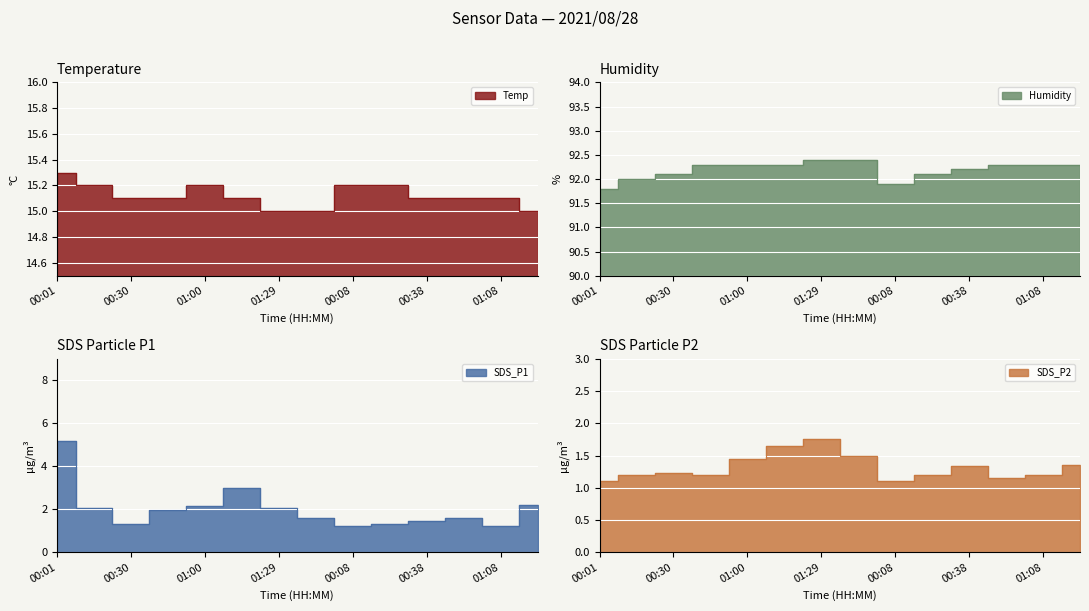

Which has a higher value, 00:23 or 01:39?

00:23